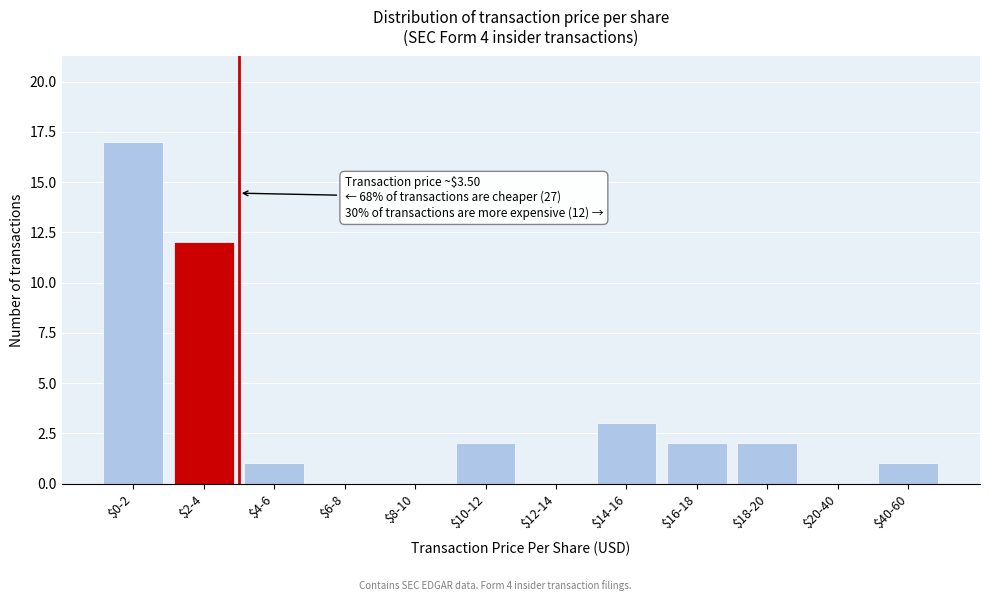

Which category has the highest value across all series?

$0-2